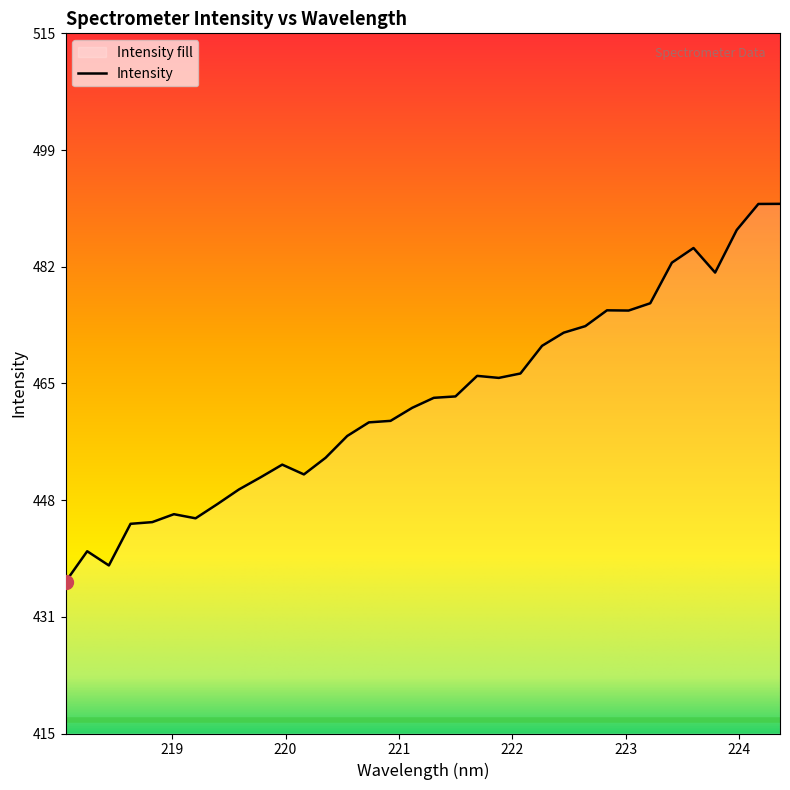

Reading left to right, transcribe all the data shown in this chart.

218.0596=436.4	218.2508=440.8	218.442=438.8	218.6332=444.8	218.8244=445.0	219.0156=446.2	219.2067=445.6	219.3979=447.6	219.589=449.7	219.7801=451.5	219.9712=453.3	220.1623=451.9	220.3533=454.3	220.5444=457.4	220.7354=459.4	220.9264=459.6	221.1174=461.5	221.3083=462.9	221.4993=463.1	221.6902=466.1	221.8812=465.8	222.0721=466.4	222.263=470.4	222.4538=472.3	222.6447=473.2	222.8355=475.5	223.0264=475.5	223.2172=476.5	223.408=482.4	223.5987=484.5	223.7895=480.9	223.9802=487.1	224.1709=490.8	224.3616=490.8